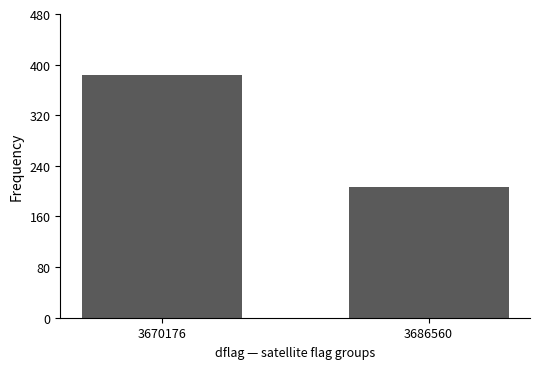

Read the value at 3686560.

206